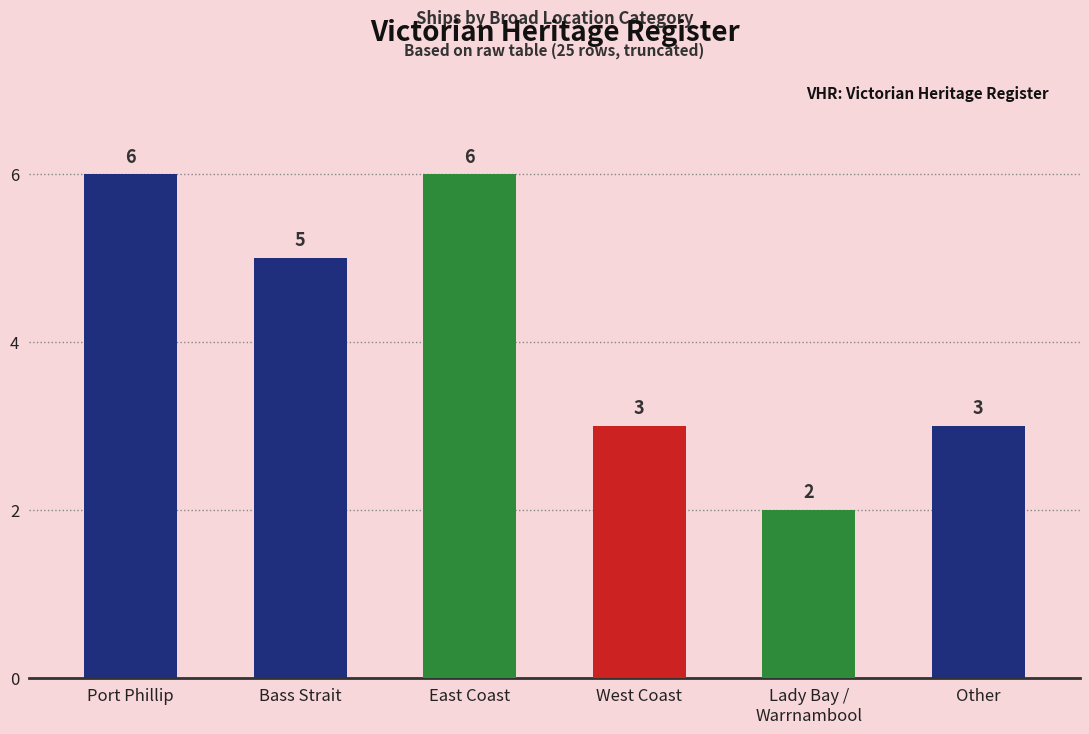

What is the difference between the values at East Coast and Other?

3